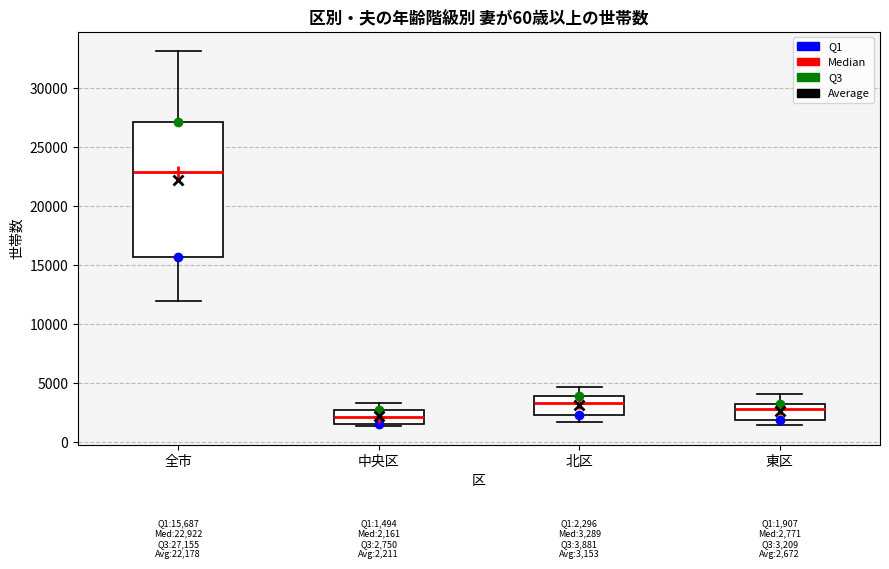

Which box is the tallest, from its lower edge to its upper edge?

全市